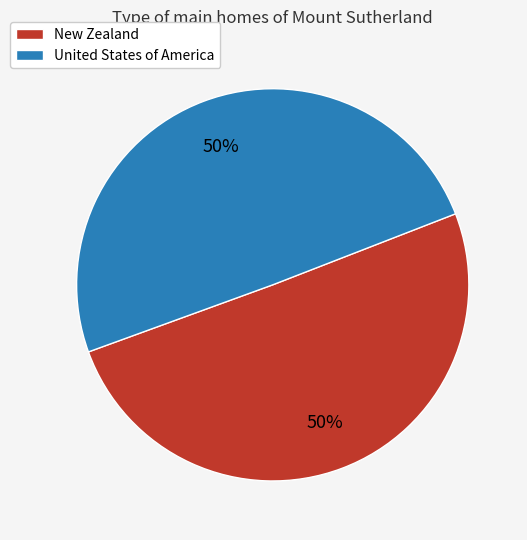

True or false: New Zealand accounts for 64% of the total.

False